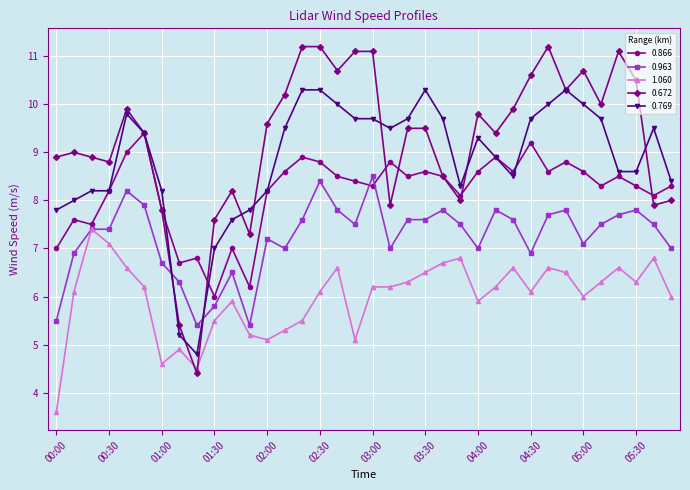

What is the maximum value for 0.963?

8.5